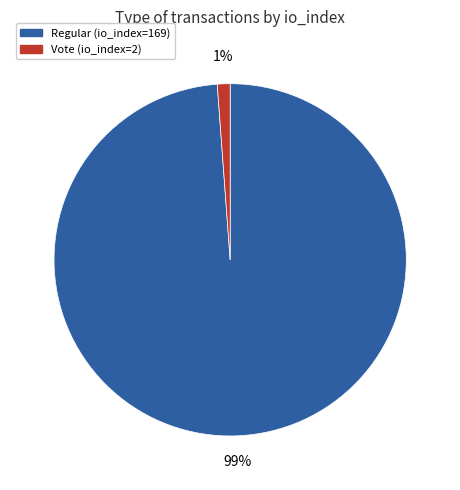

How many segments does this pie chart have?

2